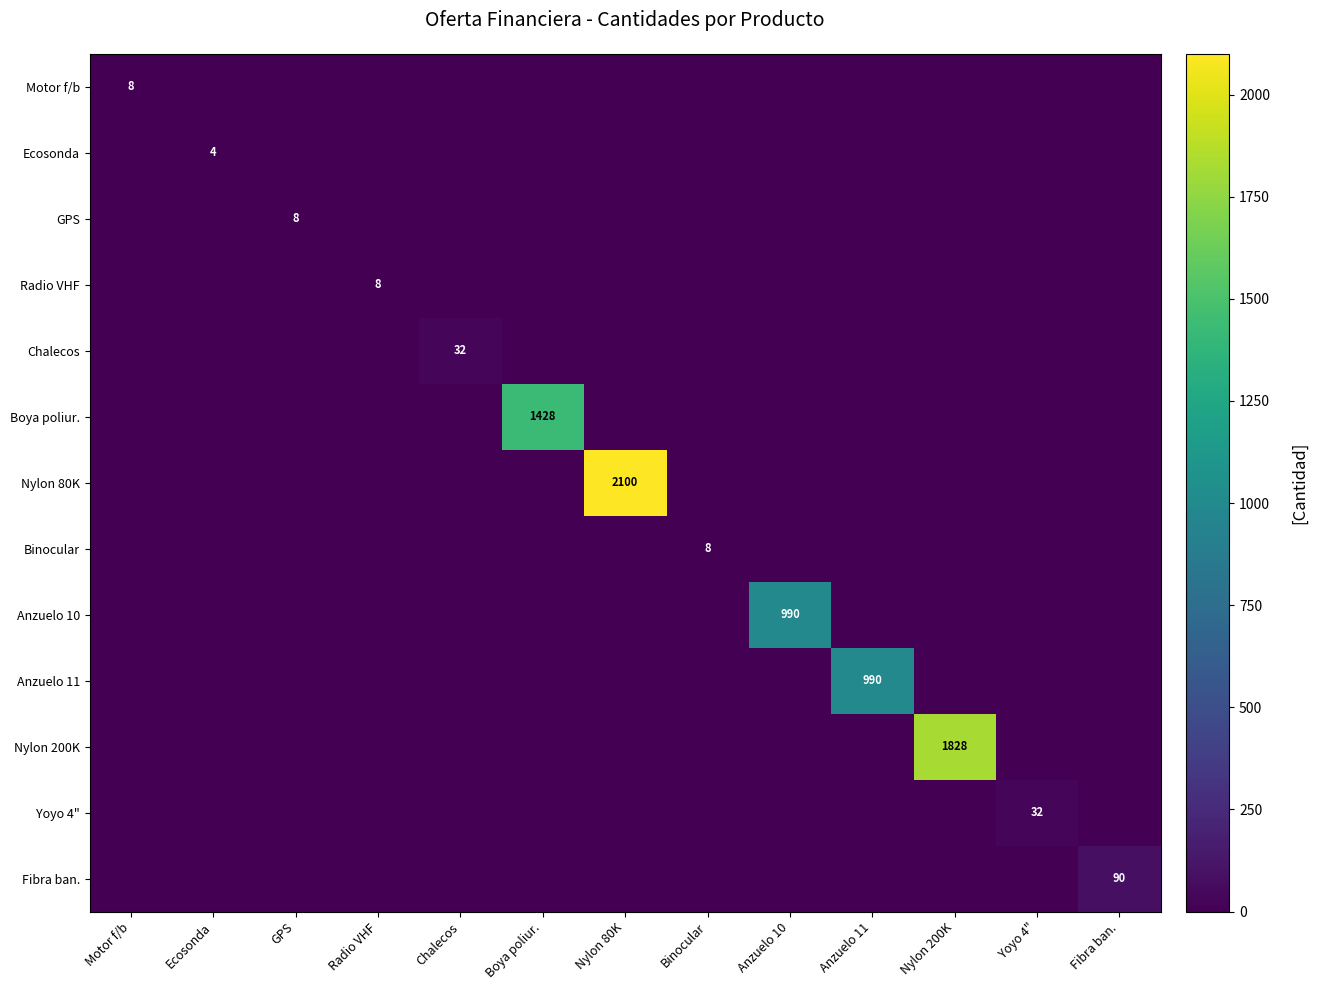

Which series has the largest total across all categories?

Nylon 80K